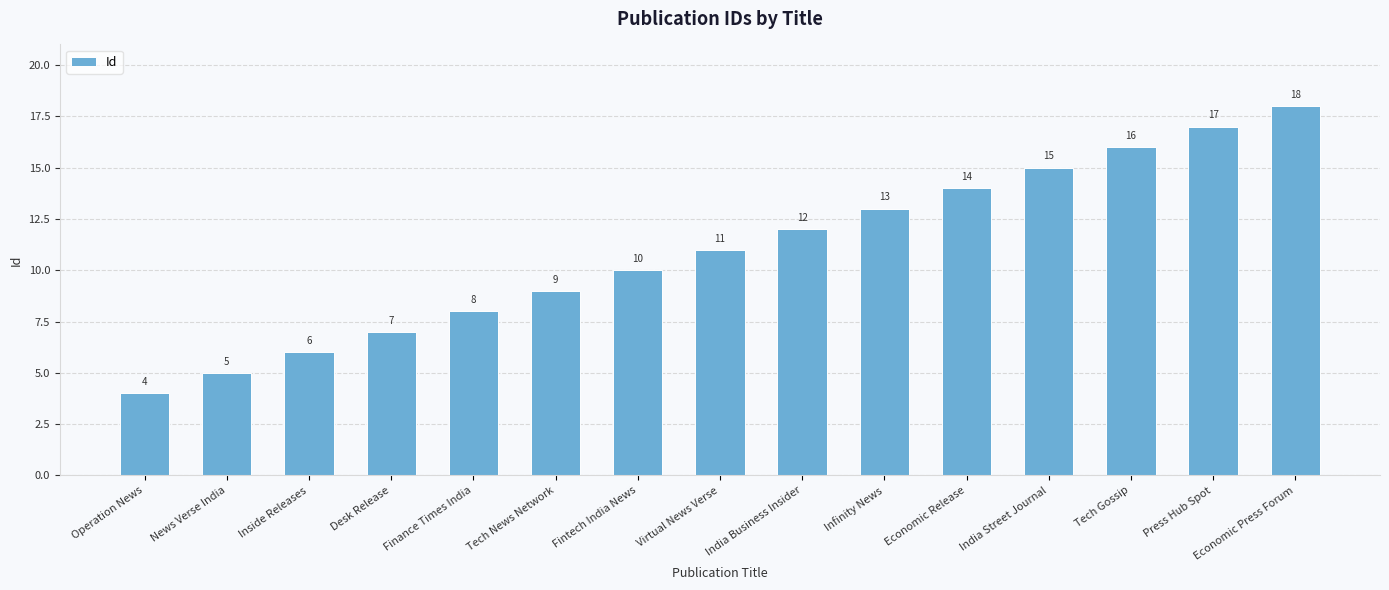

What is the difference between the maximum and minimum values?

14